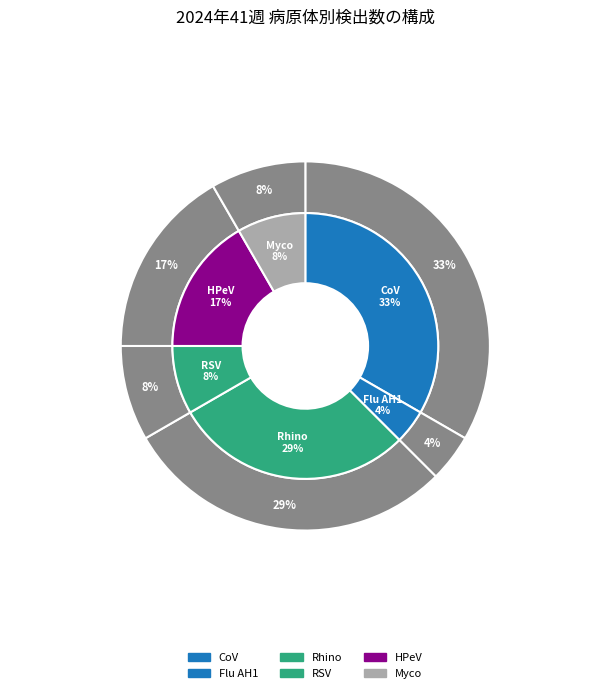

What percentage is the ライノウイルス slice, to the nearest percent?

29%